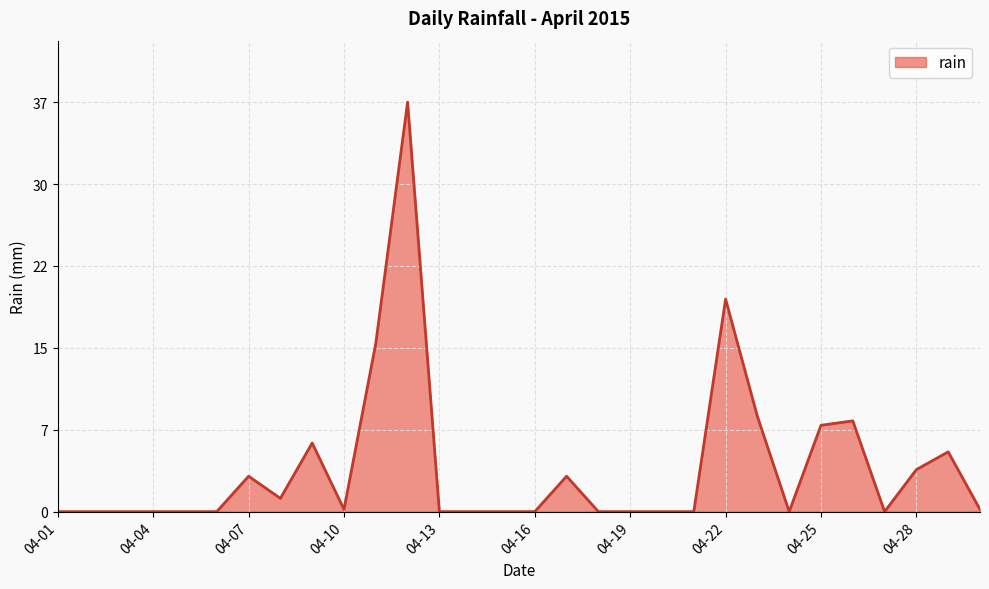

What is the difference between the maximum and minimum values?

37.0